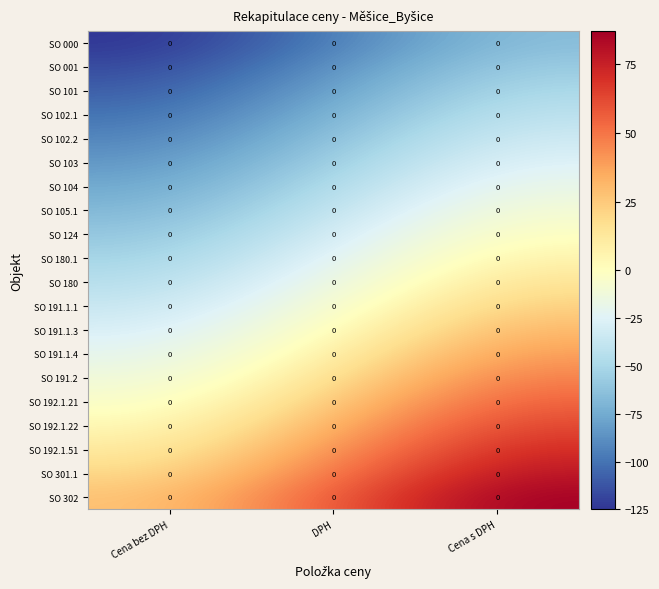

What is the spread (max minus min) of values at DPH?

152